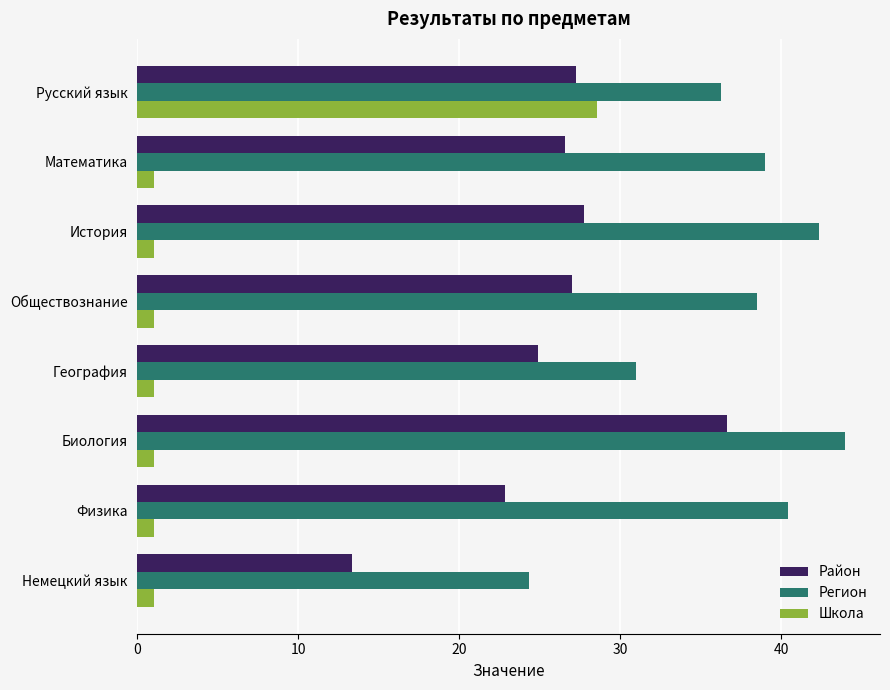

What is the total value across all series at Биология?

81.6